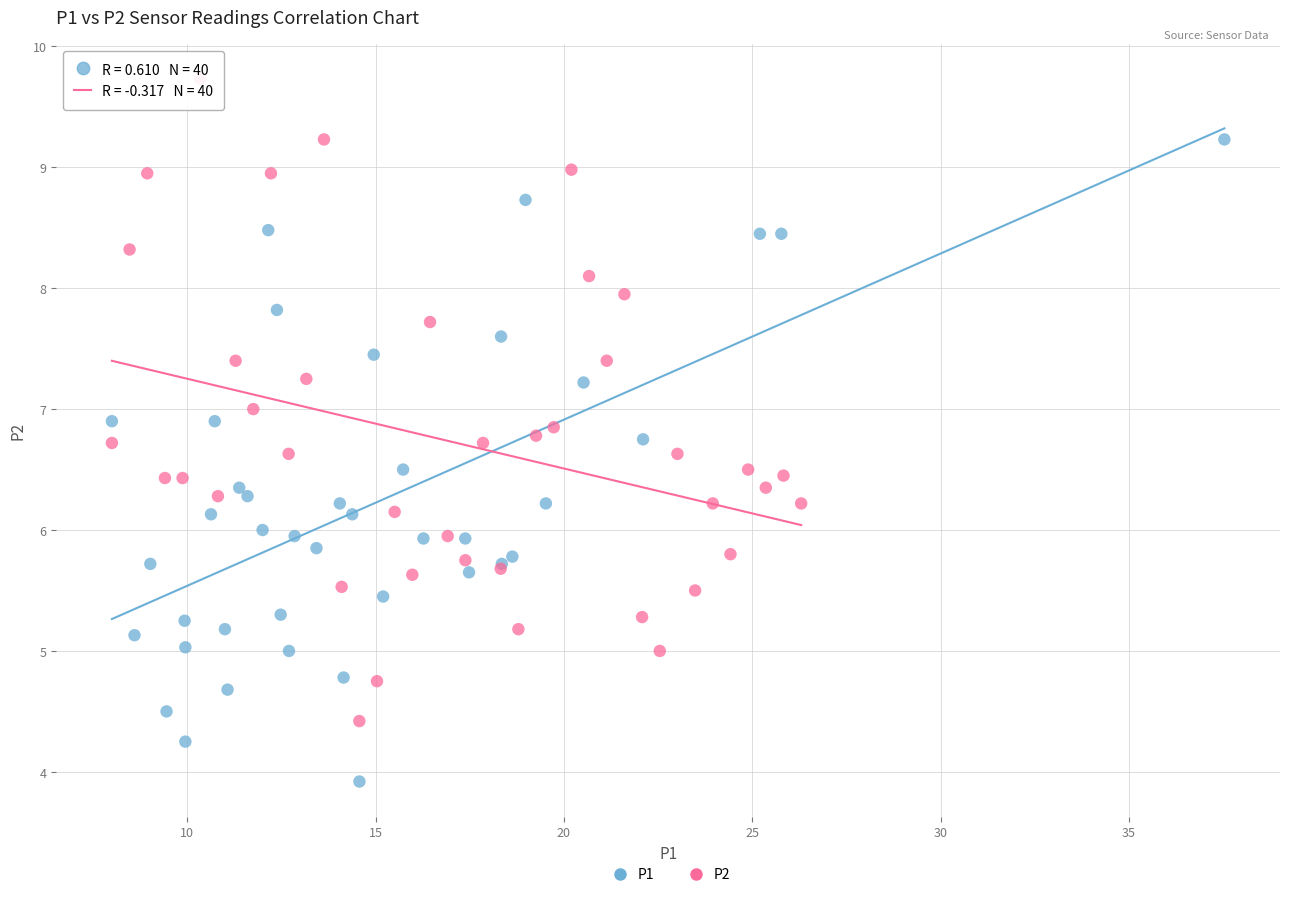

Which series reaches the maximum Y coordinate?

P2